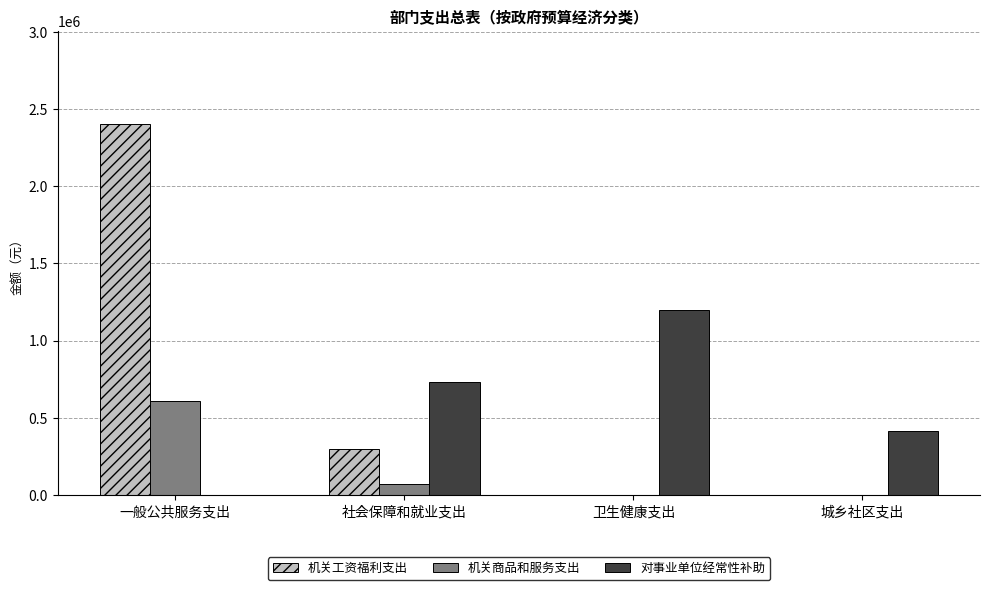

How many groups of bars are there?

4